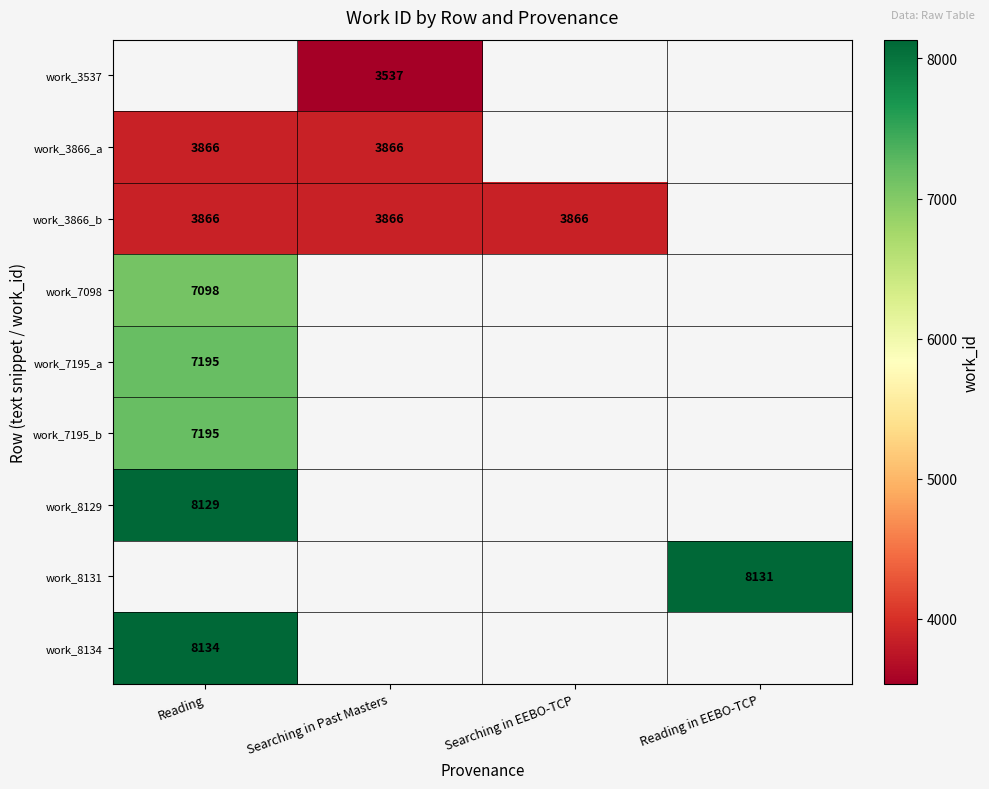

Between Searching in Past Masters and Reading in EEBO-TCP, which is larger?

Reading in EEBO-TCP